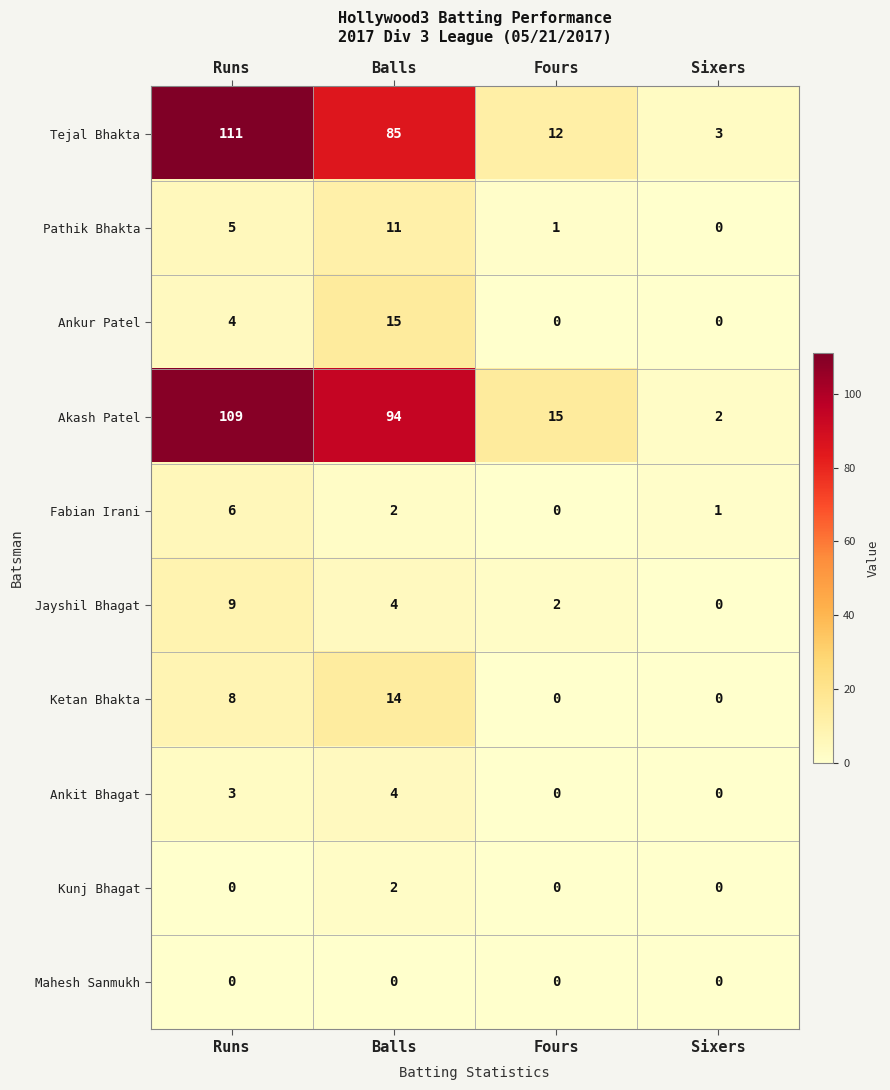

Count the number of data series in this chart.

10